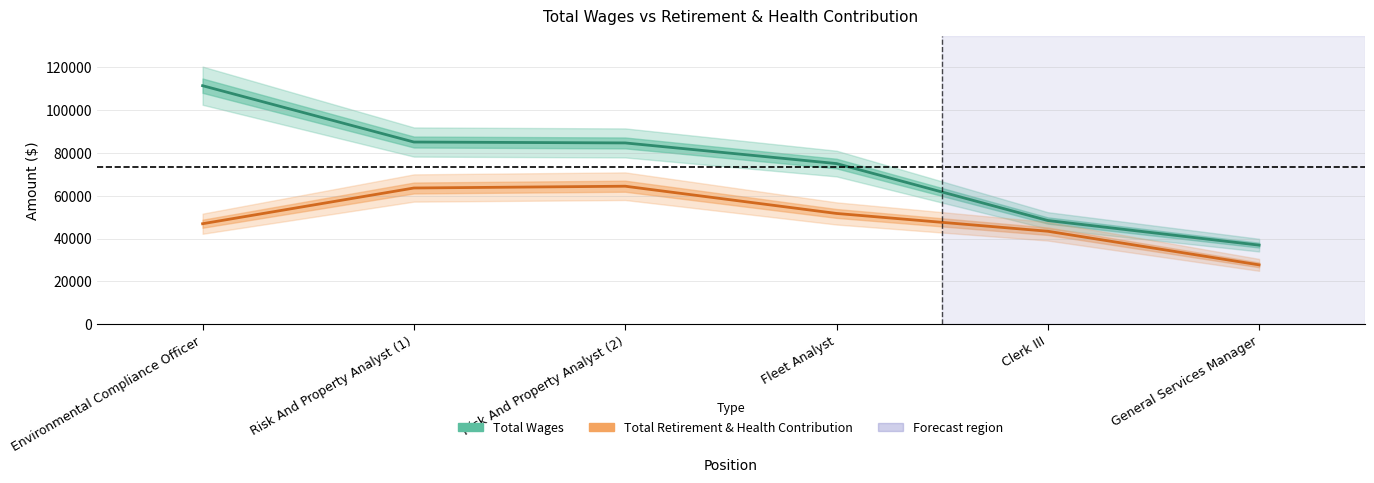

Reading left to right, list all the values displayed in this chart.

Total Wages: 111401	85099	84679	75046	48469	36969
Total Retirement & Health Contribution: 46965	63640	64476	51762	43452	27755